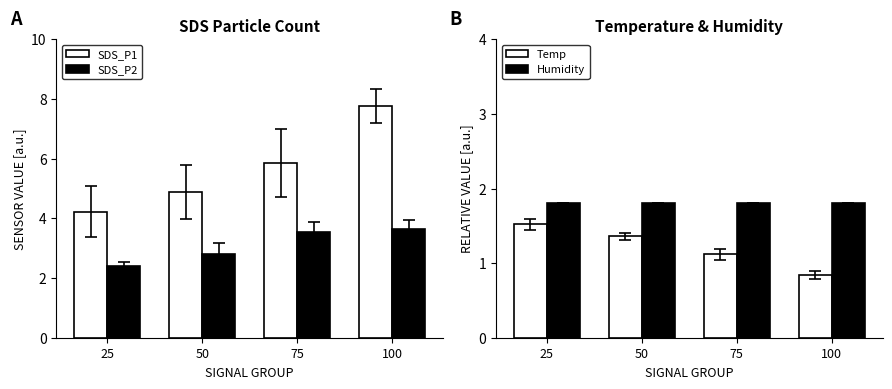

How many bars are there in total?

16